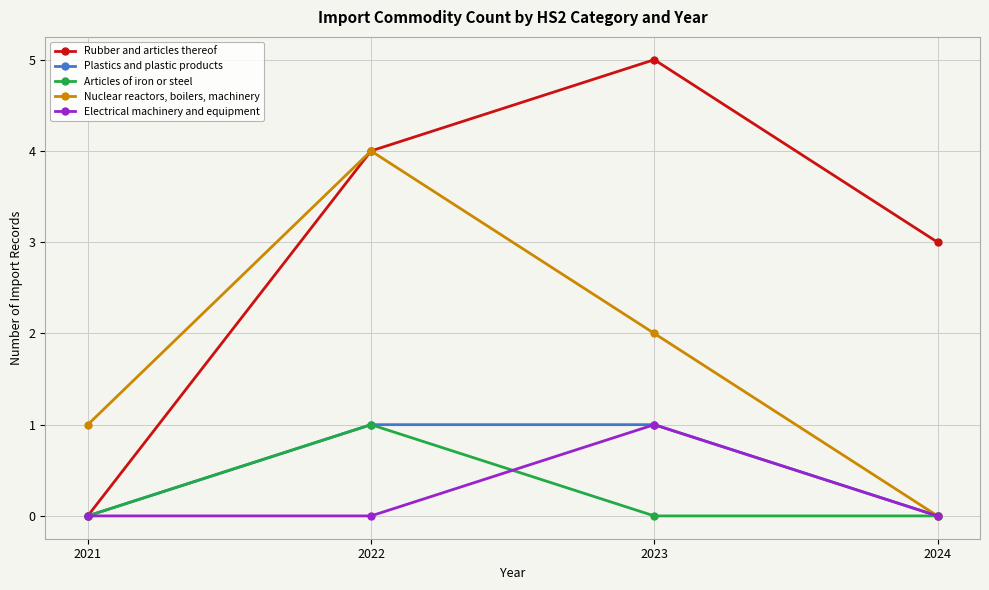

Read the Rubber and articles thereof value at 2022.

4